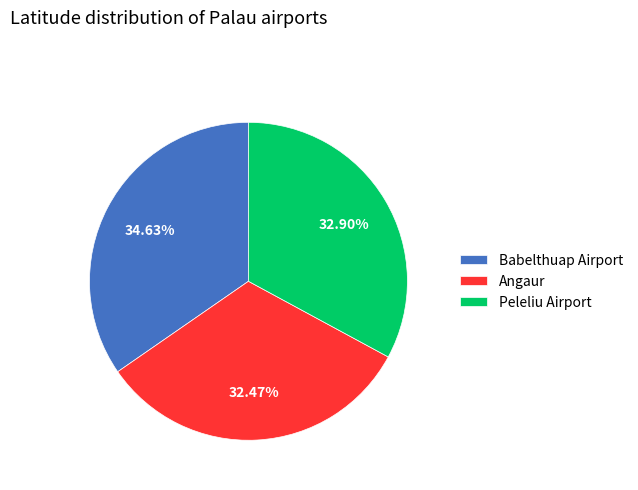

True or false: Babelthuap Airport accounts for 35% of the total.

True